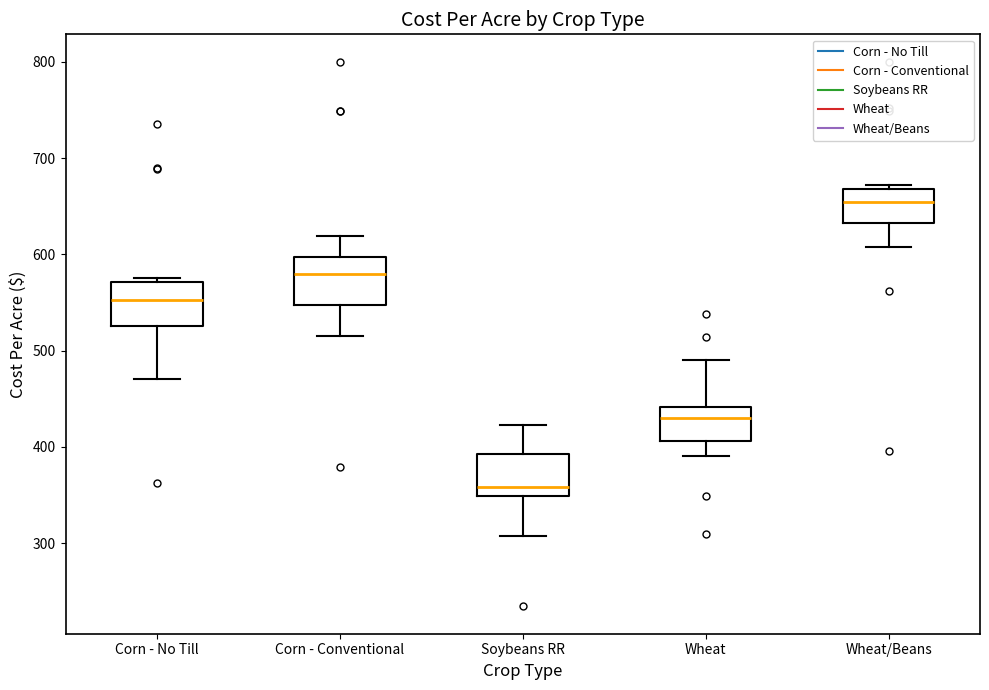

Which box has the lowest median line?

Soybeans RR